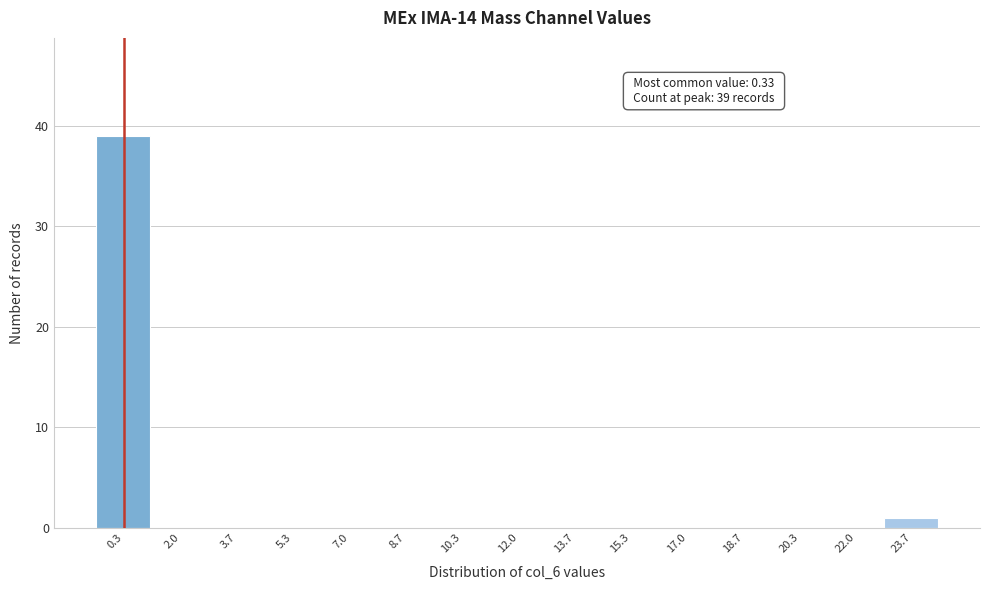

Which range on the x-axis has the tallest bar?

-0.4 to 1.2